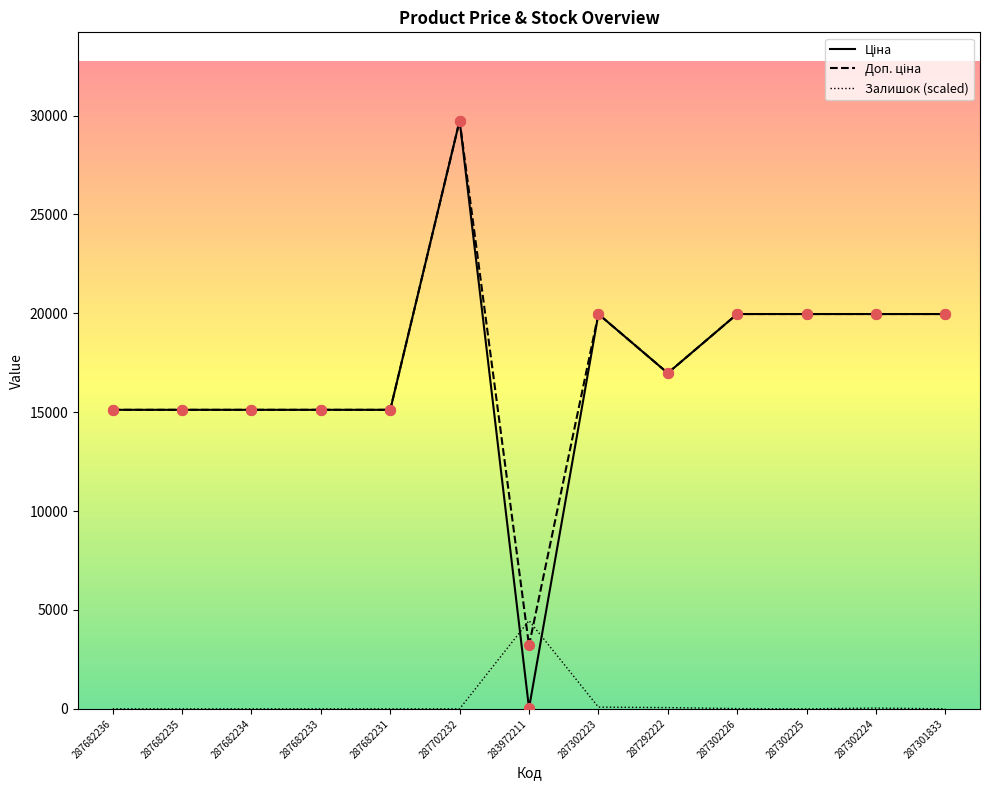

At which category is the sum across all series the highest?

287702232